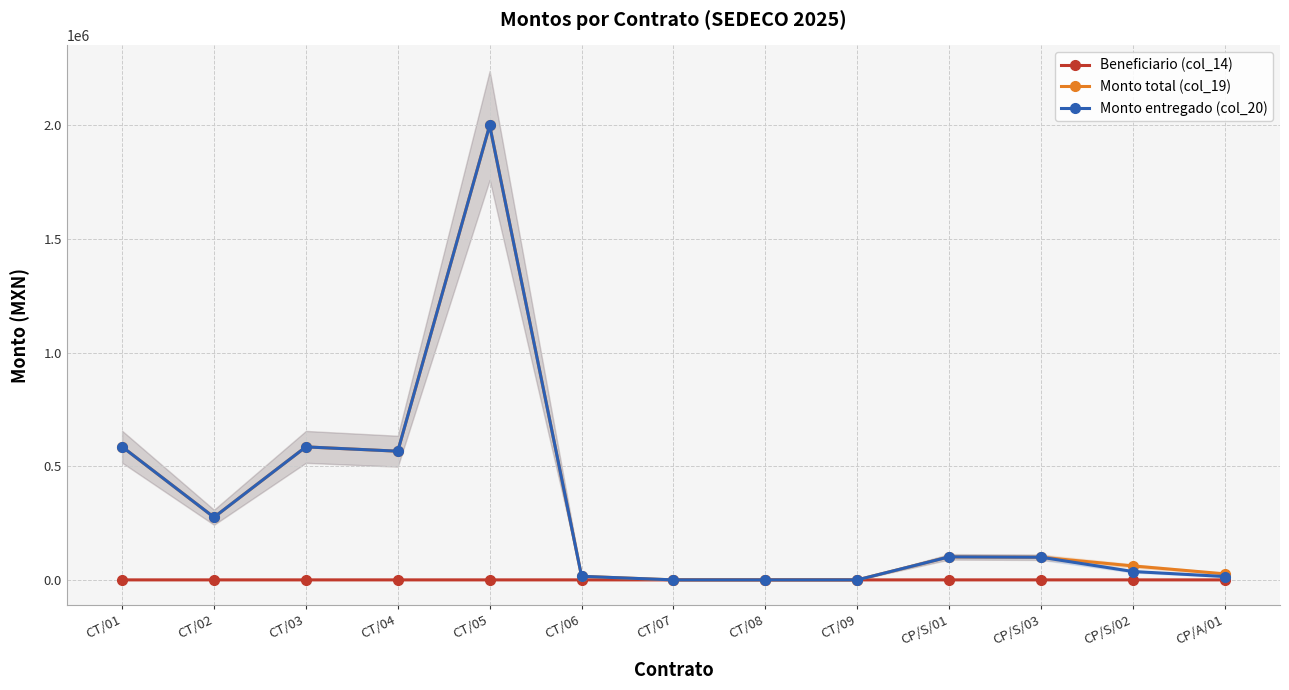

At which category does Monto total (col_19) reach its first local valley?

CT/02